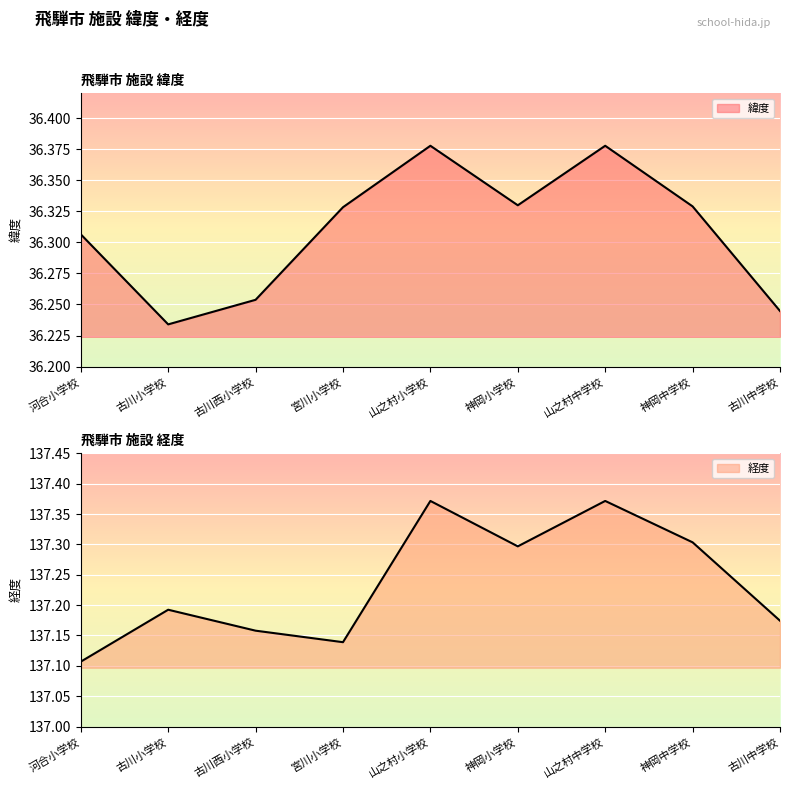

True or false: 緯度 and 経度 intersect in this chart.

False